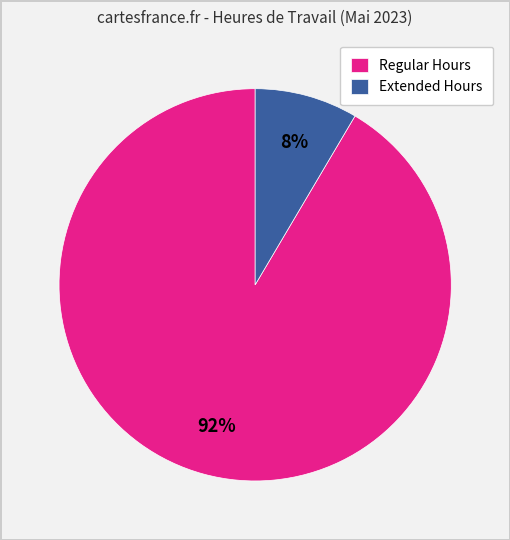

Is the sum of Extended Hours and Regular Hours greater than half?

Yes